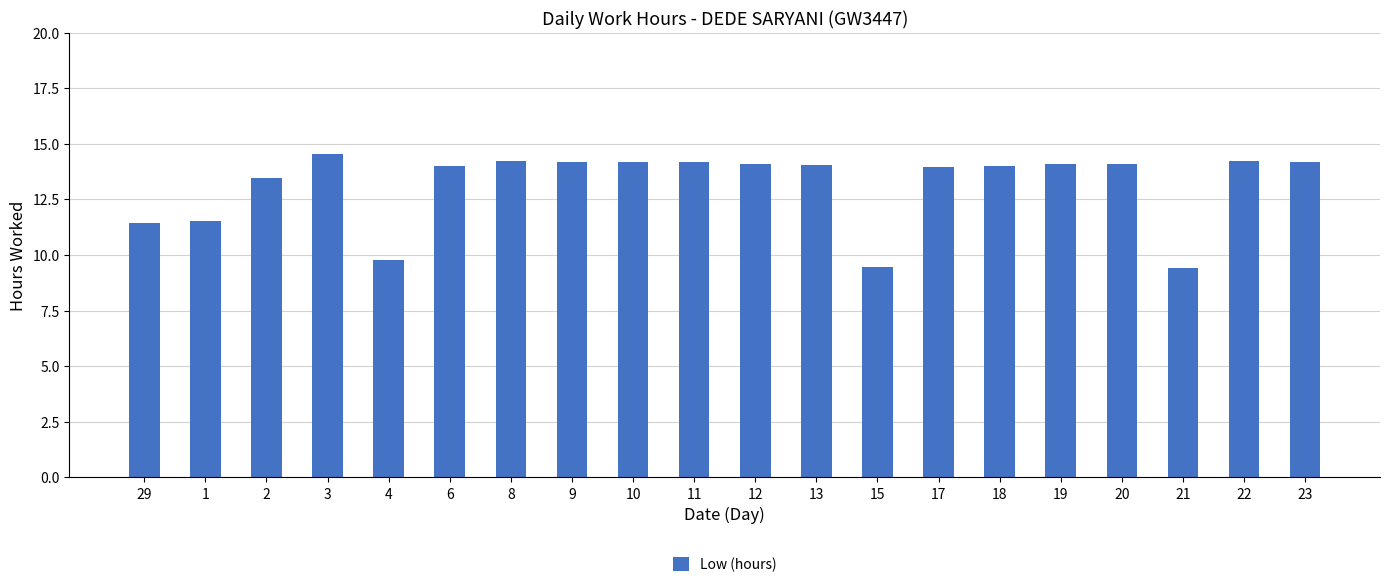

True or false: the data shows 25.4 at 23.

False